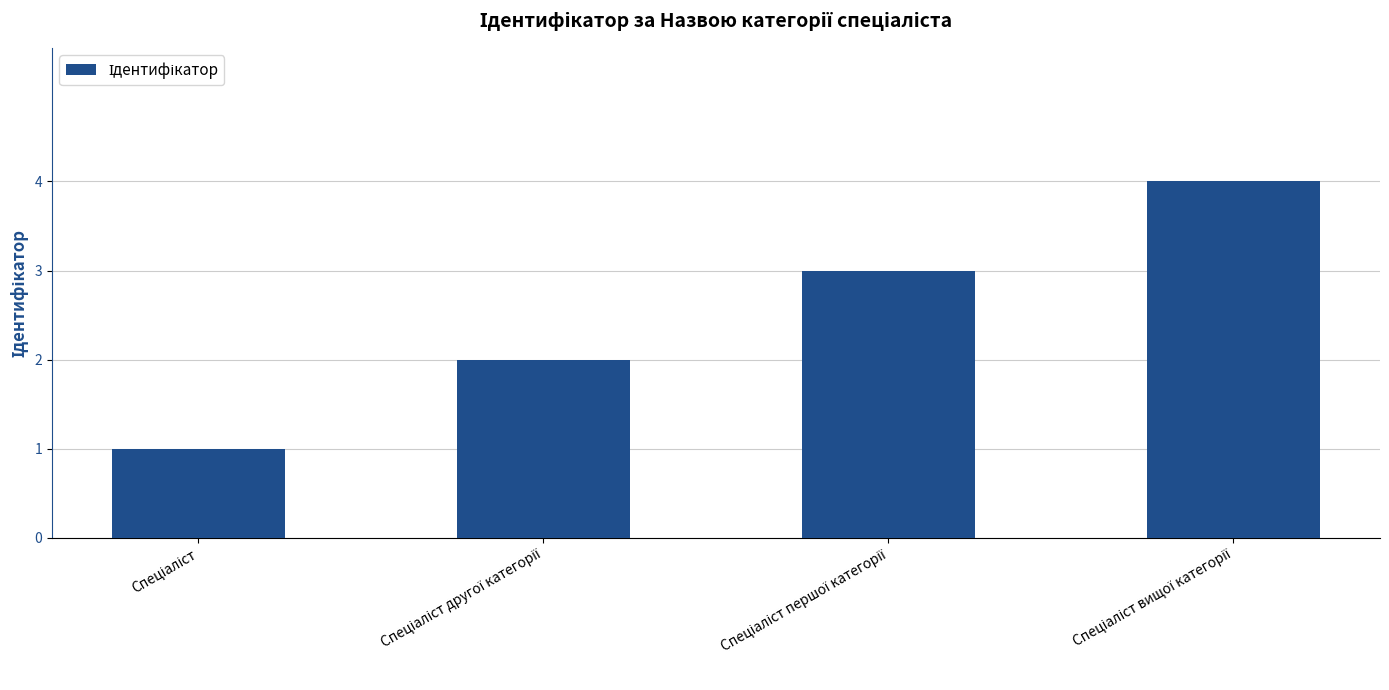

Does the chart contain any negative values?

No